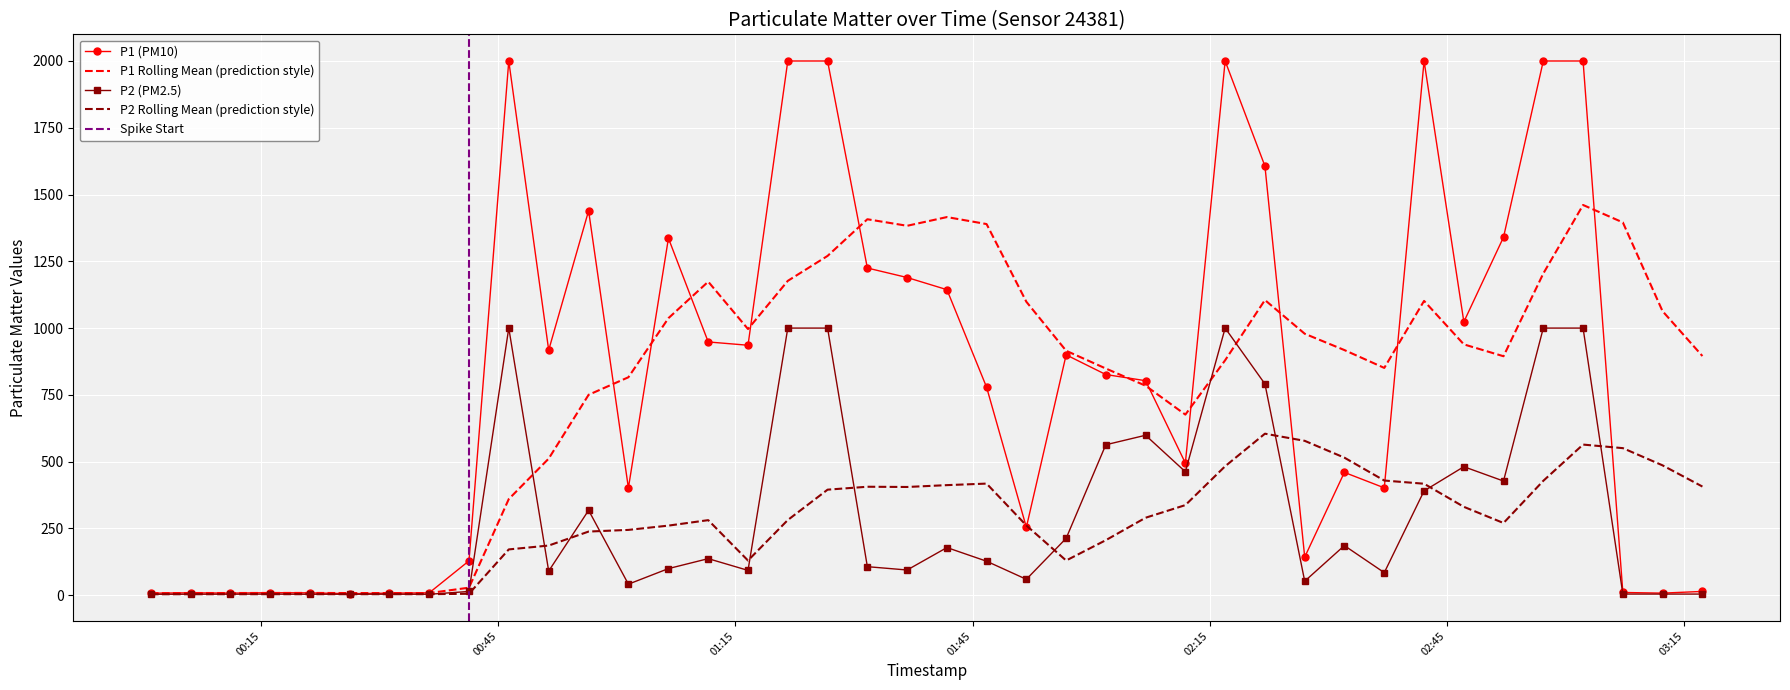

True or false: P1 and P2 intersect in this chart.

False